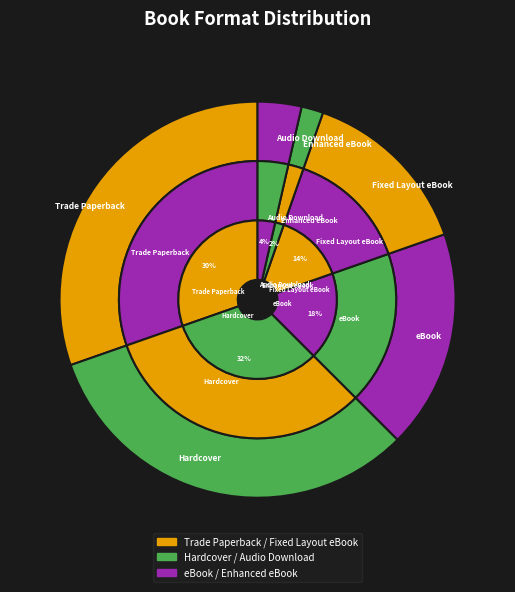

Is there a majority slice in this chart?

No